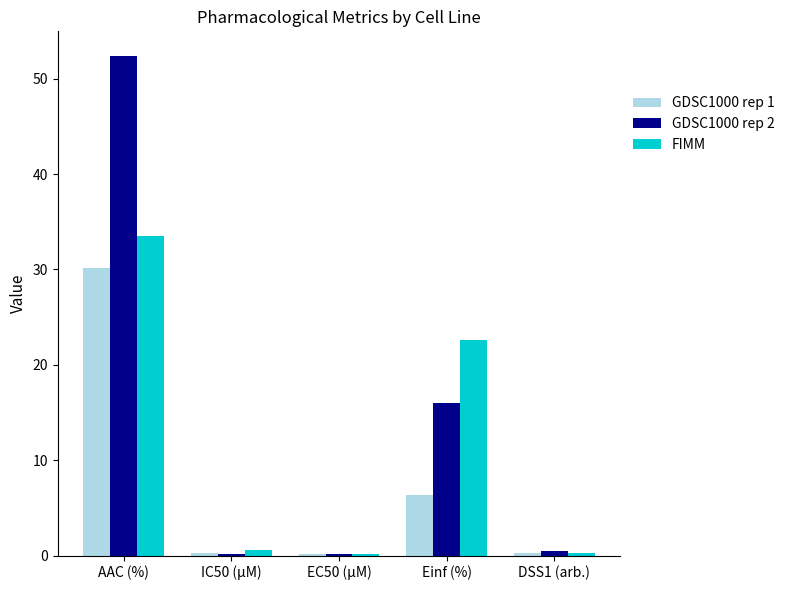

Is the value of FIMM at Einf (%) greater than the value of GDSC1000 rep 2 at DSS1 (arb.)?

Yes